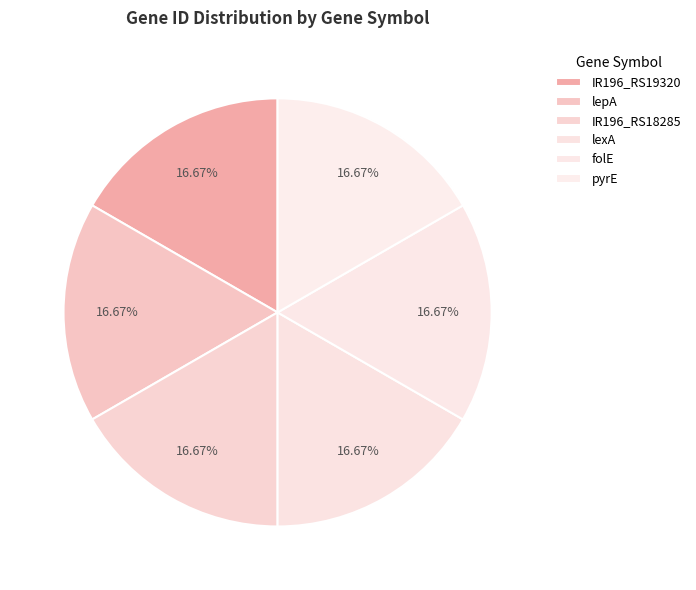

True or false: lexA accounts for 17% of the total.

True